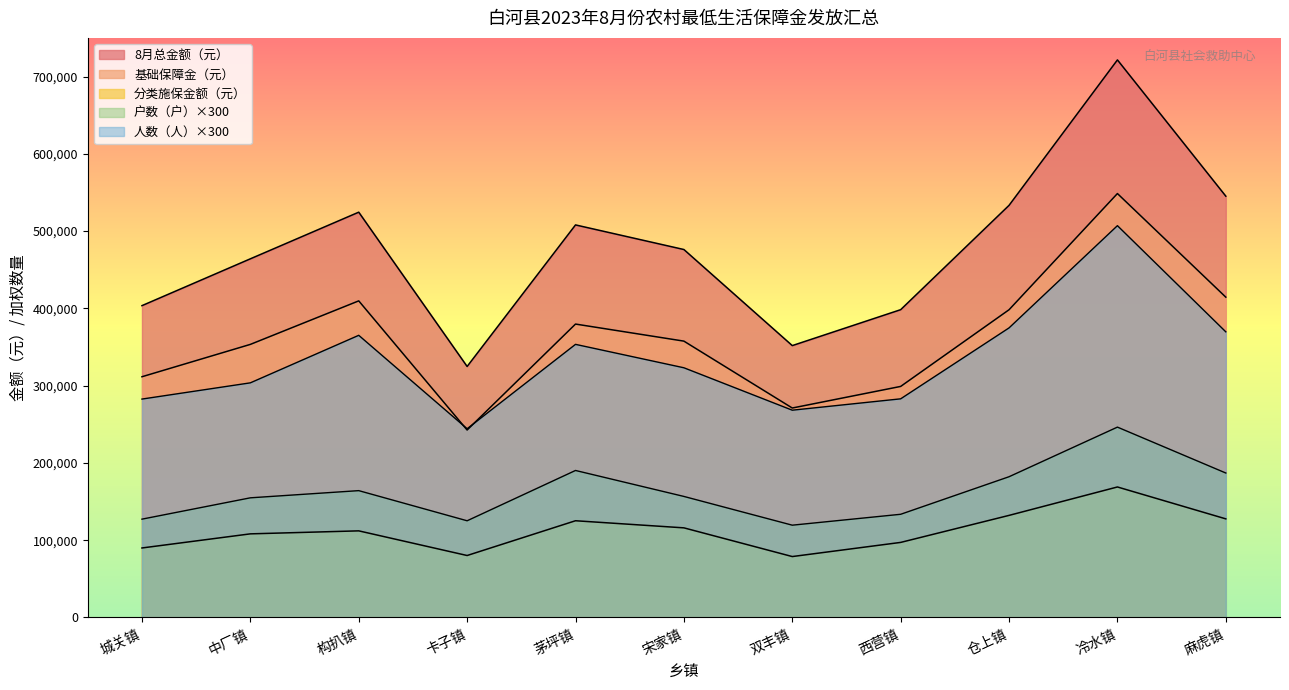

The 分类施保金额（元） series shows 97098 at 西营镇. True or false?

True